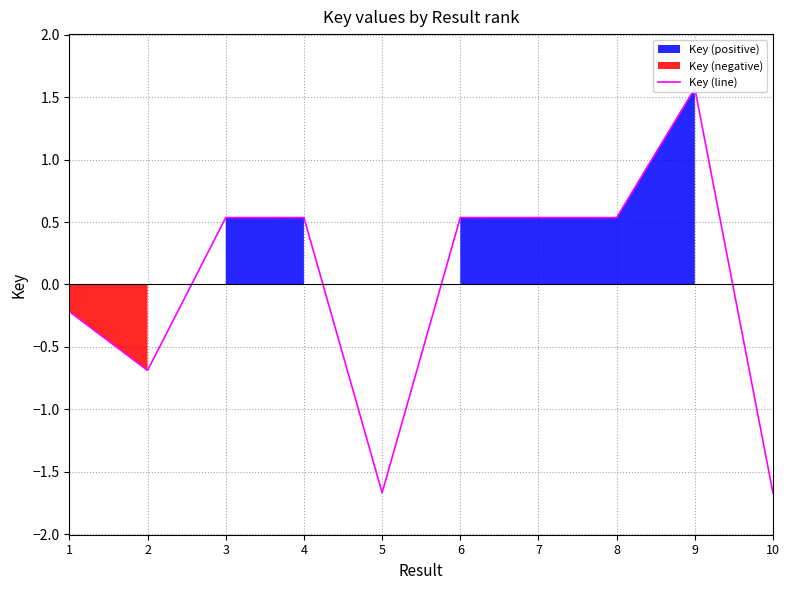

At which category does the chart reach its minimum across all series?

10